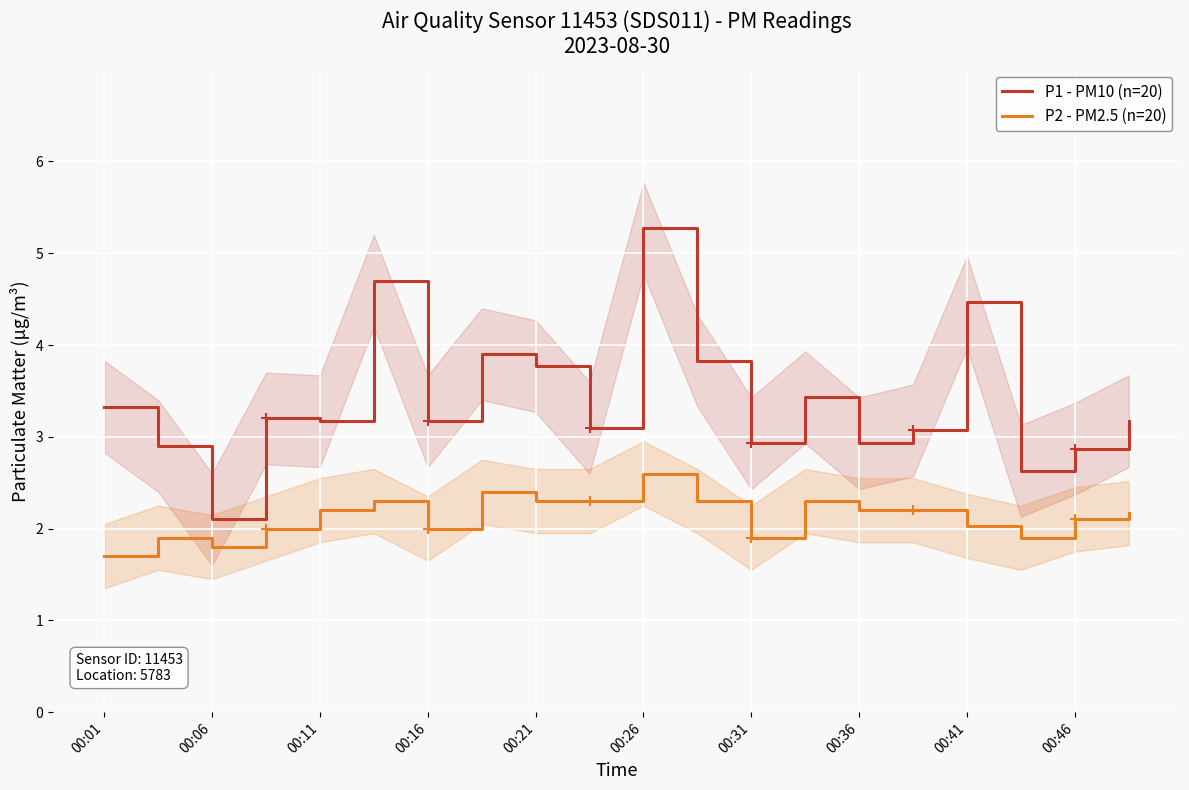

The value of P2 - PM2.5 (n=20) at 00:21 is 3.9. True or false?

False